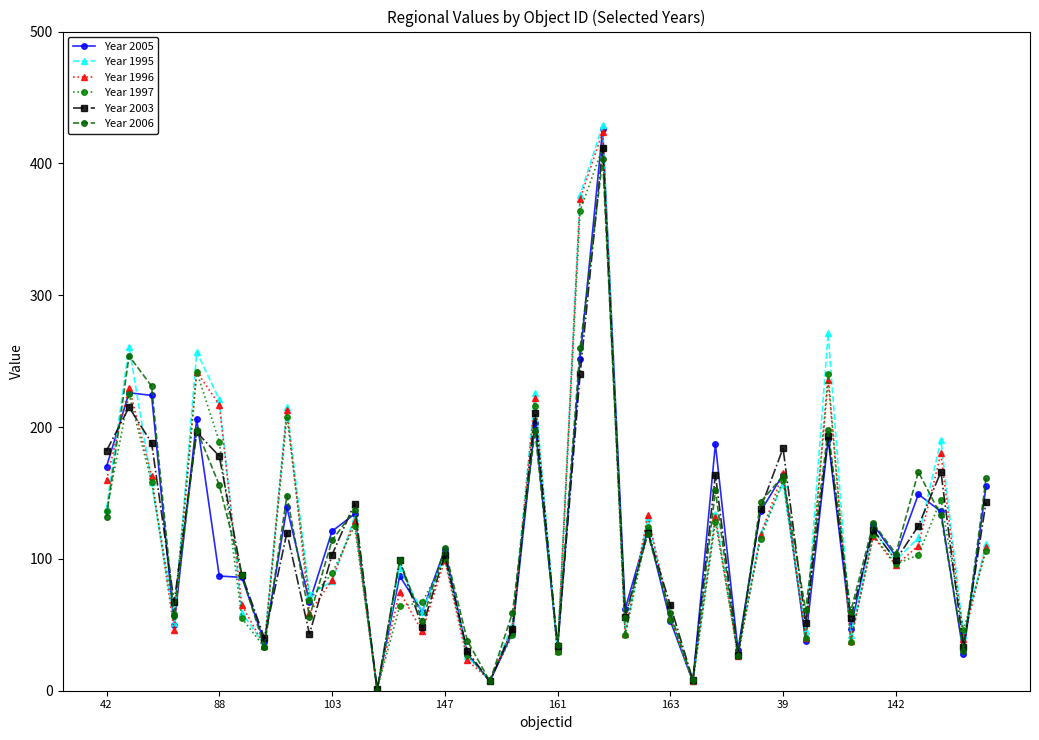

Which series has the largest range (max minus min)?

Year 1995